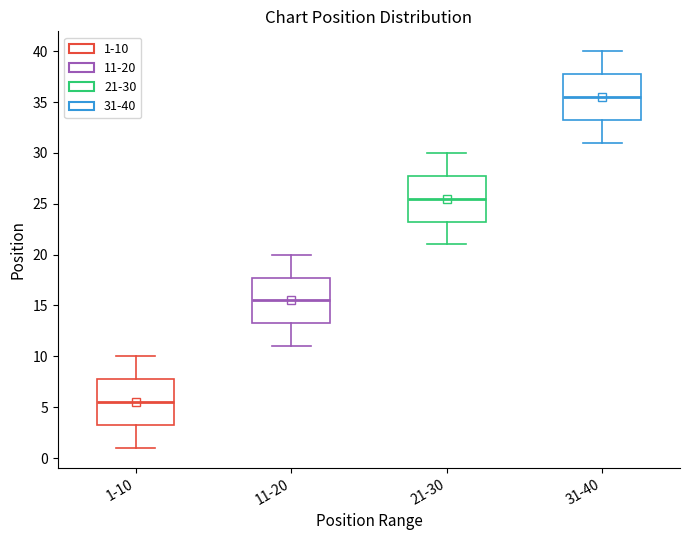

Reading left to right, transcribe this box plot: for each box, give where its median line is, the range the box spans, and where its two whiskers end, as read against the y-axis. The values are not printed on the chart, so give them approximately, as read against the axis.

1-10: median 5.5, box 3.5 to 8.0, whiskers 1.0 to 10.0
11-20: median 15.5, box 13.5 to 18.0, whiskers 11.0 to 20.0
21-30: median 25.5, box 23.5 to 28.0, whiskers 21.0 to 30.0
31-40: median 35.5, box 33.5 to 38.0, whiskers 31.0 to 40.0